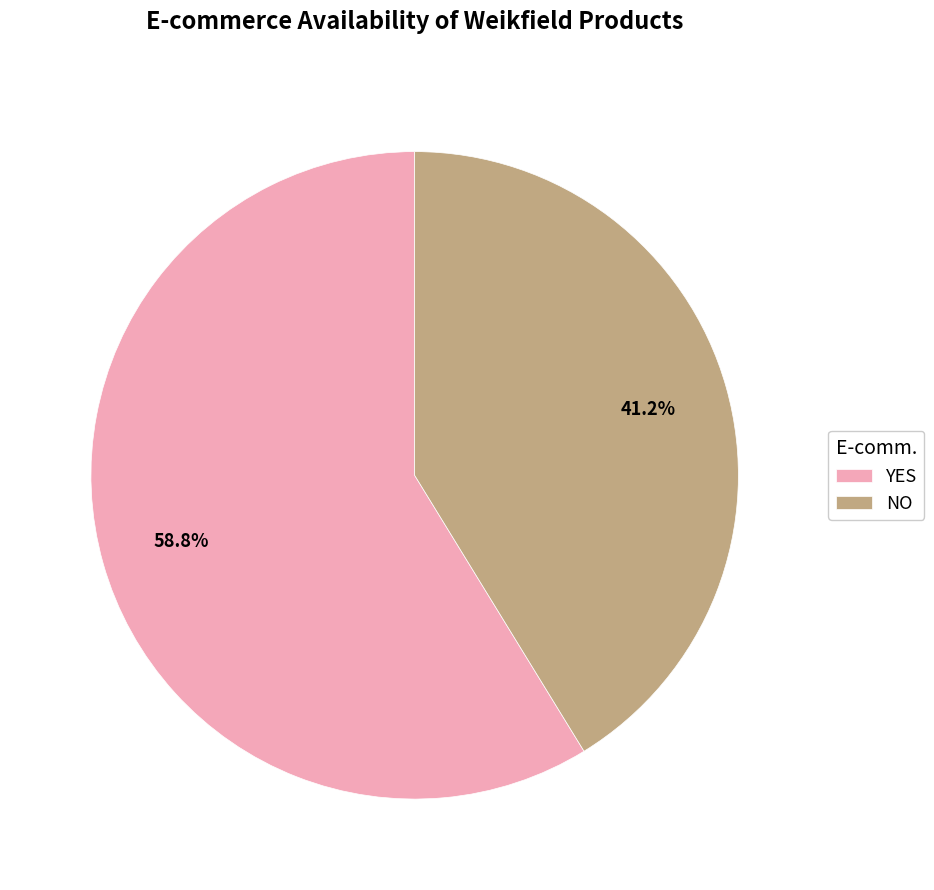

What is the total percentage of YES and NO?

100.0%